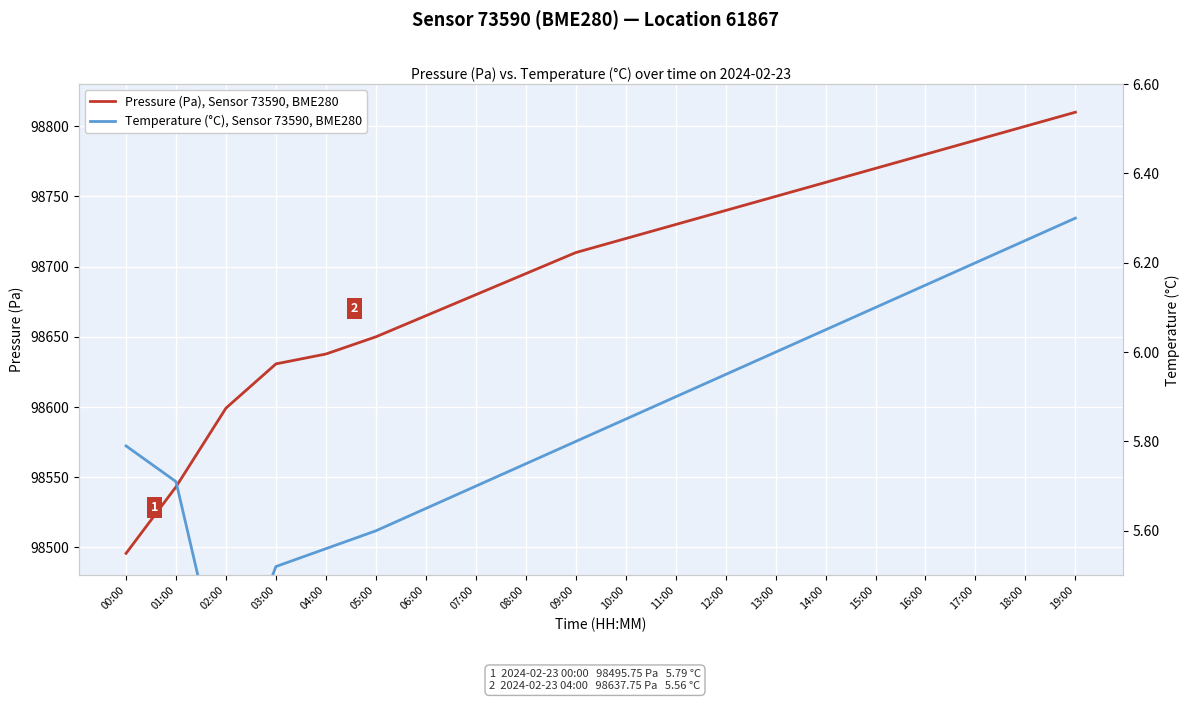

True or false: Pressure (Pa), Sensor 73590, BME280 has more than 0 interior local peaks.

False